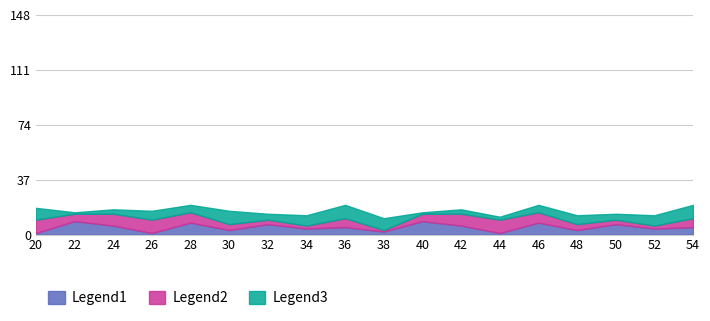

Between 4 and 9, which is larger?

9